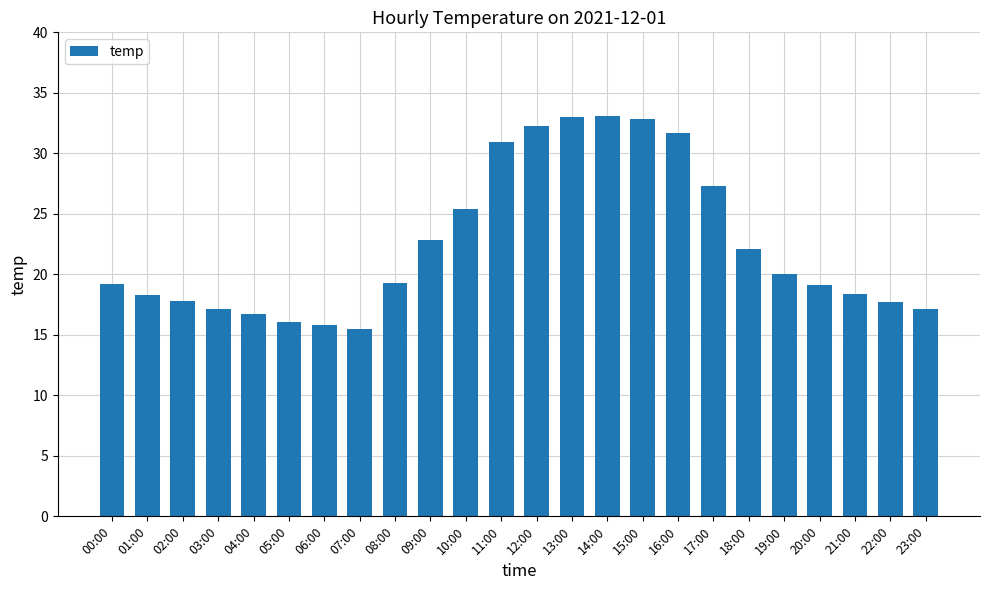

What is the value of the 22nd bar from the left?

18.4